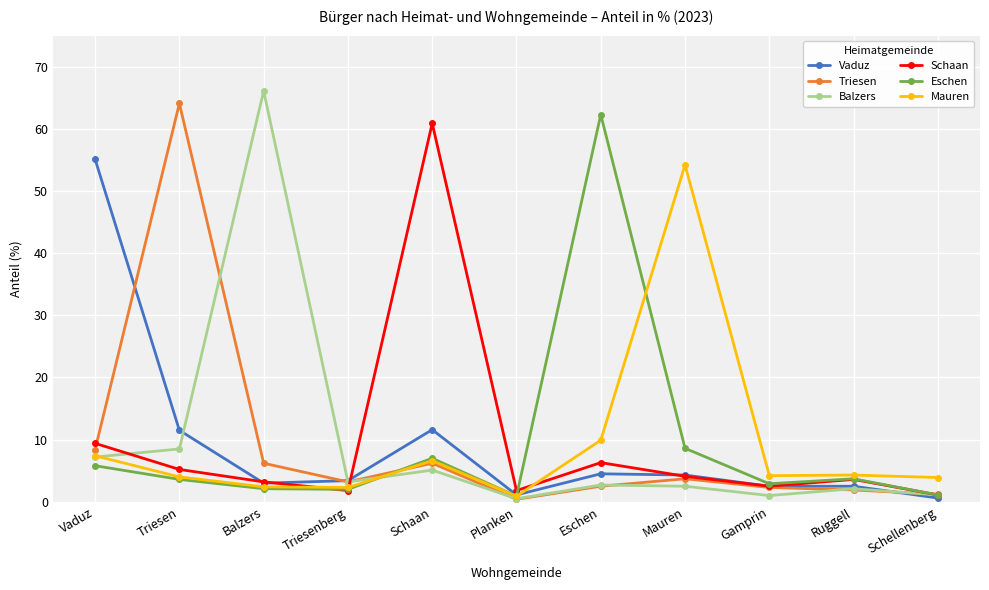

List the series in order of their peak value, highest first.

Balzers, Triesen, Eschen, Schaan, Vaduz, Mauren